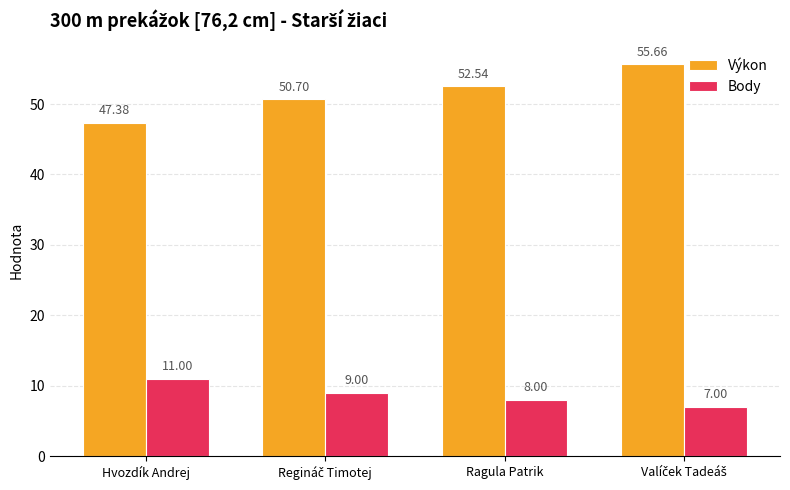

What is the smallest value displayed?

7.0